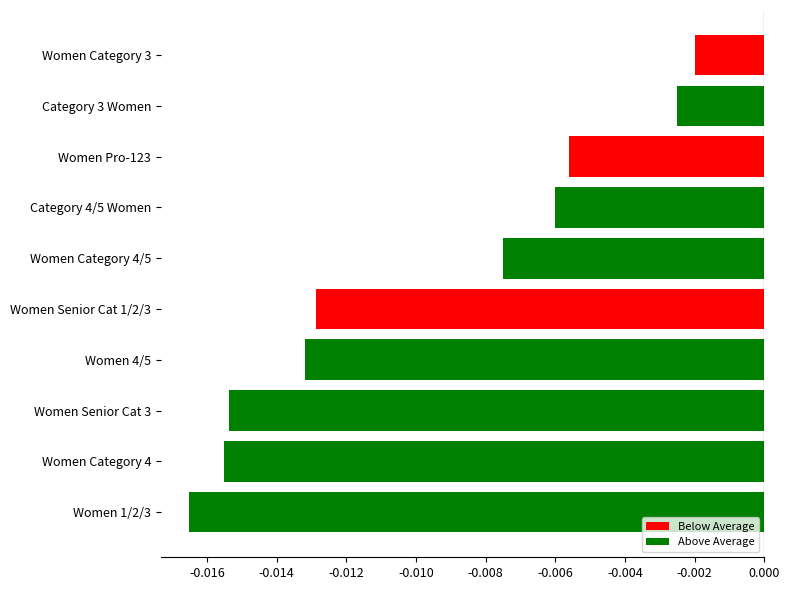

How many bars are there in total?

10